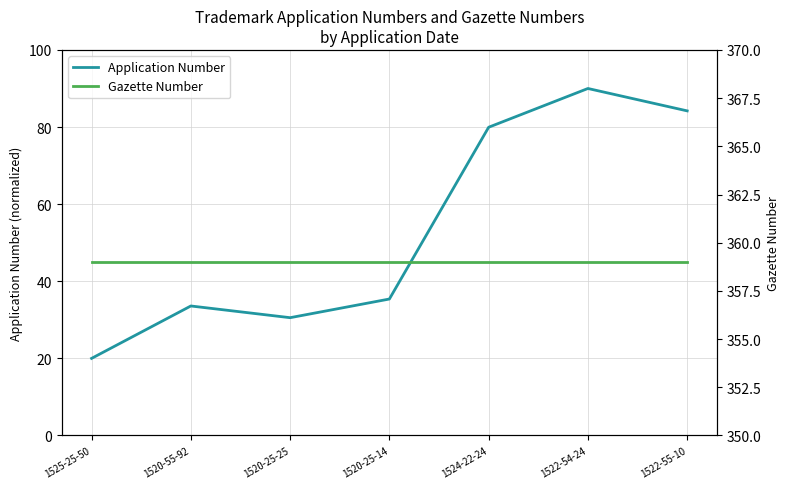

Between 1522-54-24 and 1520-55-92, which is larger?

1522-54-24